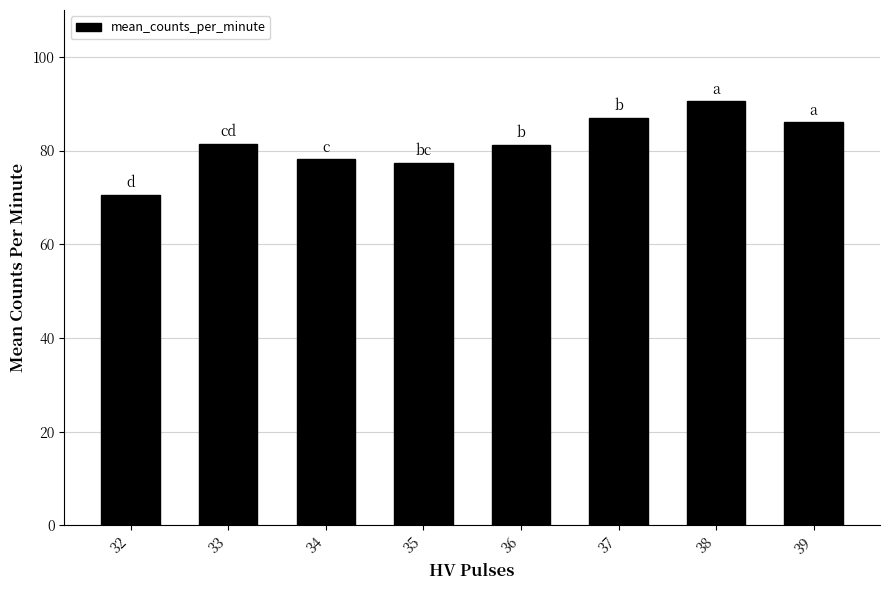

True or false: the data shows 116.0 at 35.

False